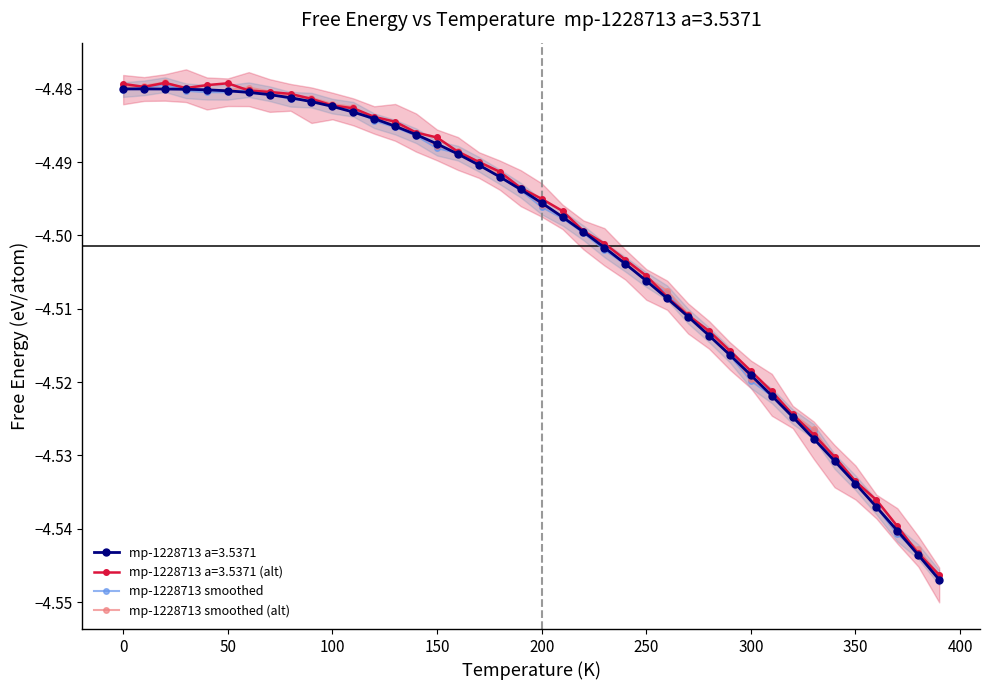

In mp-1228713 smoothed, how many points are lower than both neighbors (excluding endpoints)?

1